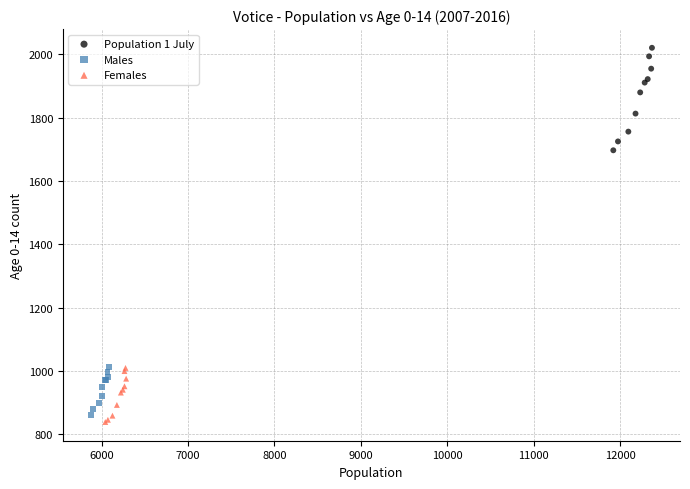

Which series contains the highest Y value?

Population 1 July